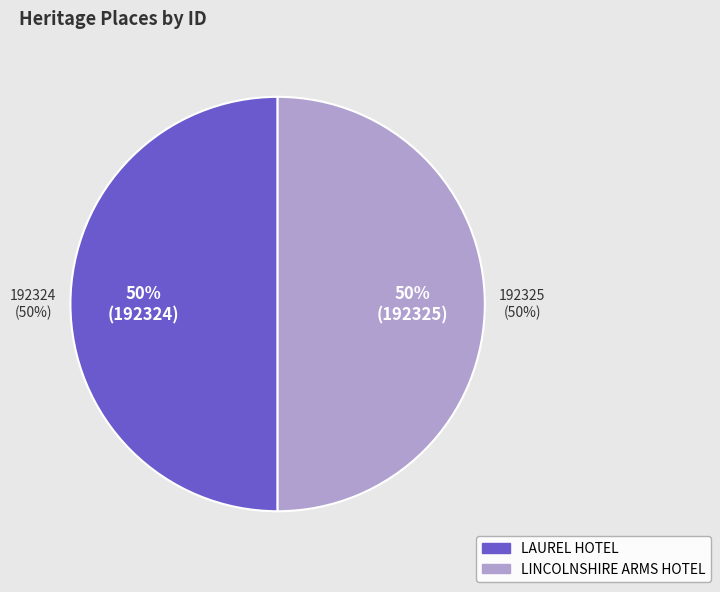

How many slices are in this pie chart?

2